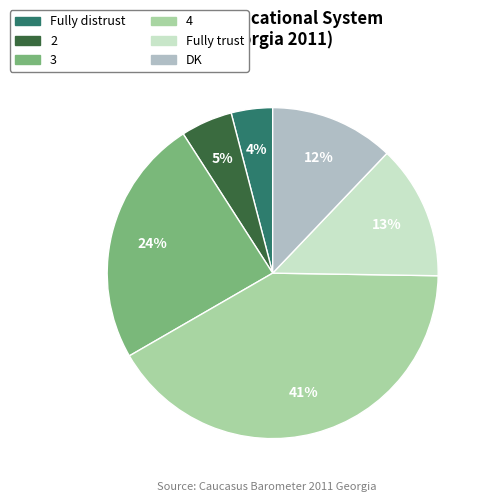

To the nearest percent, what portion does 3 represent?

24%